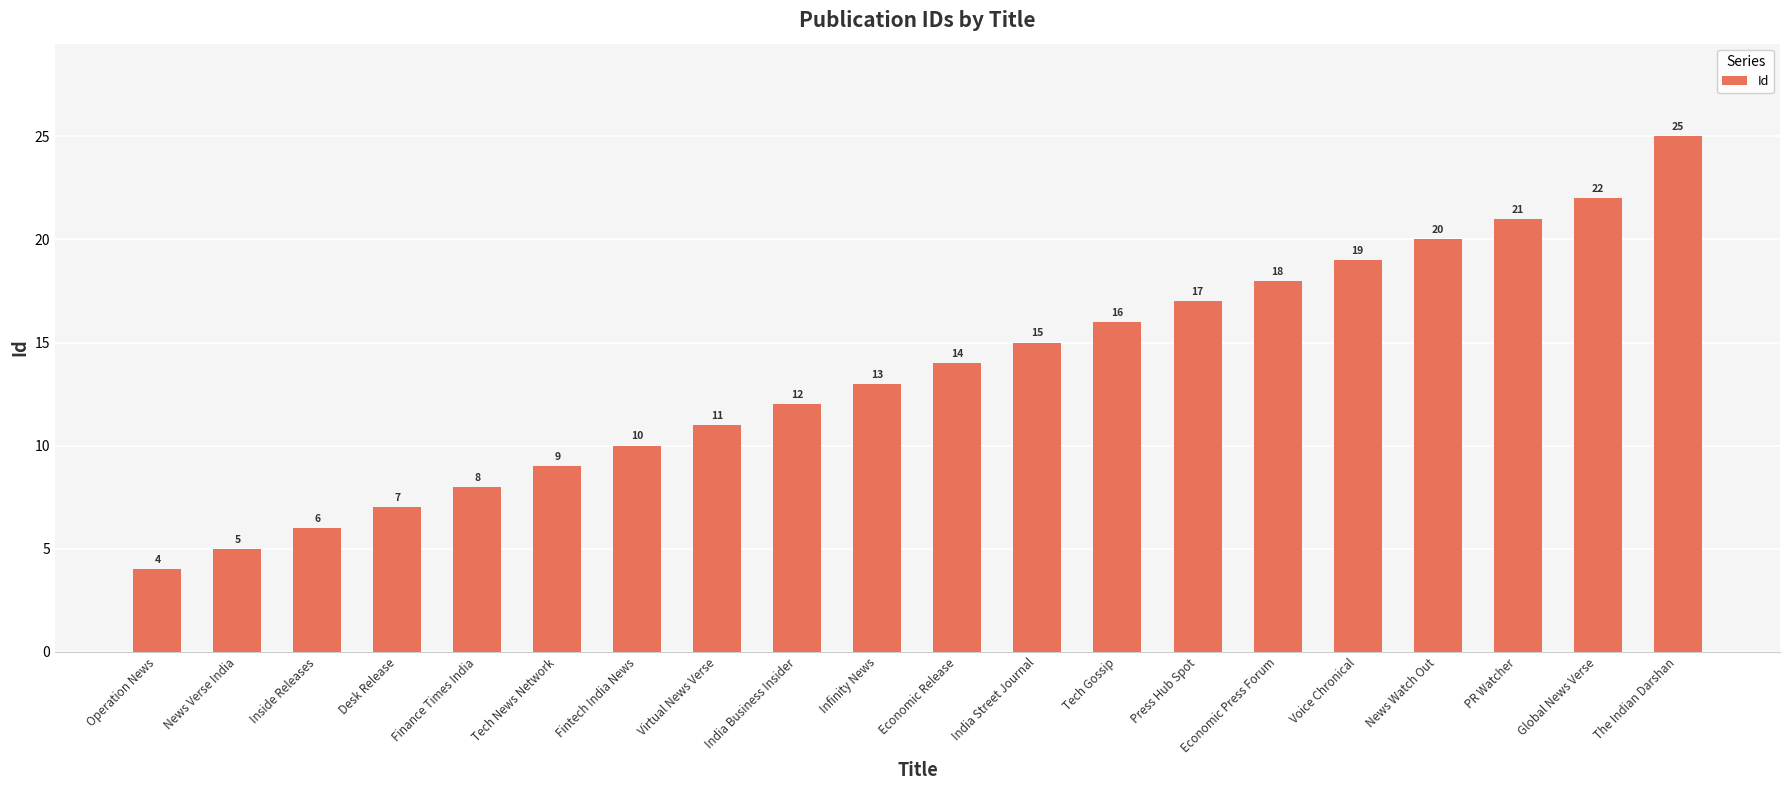

Reading right to left, transcribe all the data shown in this chart.

The Indian Darshan=25	Global News Verse=22	PR Watcher=21	News Watch Out=20	Voice Chronical=19	Economic Press Forum=18	Press Hub Spot=17	Tech Gossip=16	India Street Journal=15	Economic Release=14	Infinity News=13	India Business Insider=12	Virtual News Verse=11	Fintech India News=10	Tech News Network=9	Finance Times India=8	Desk Release=7	Inside Releases=6	News Verse India=5	Operation News=4